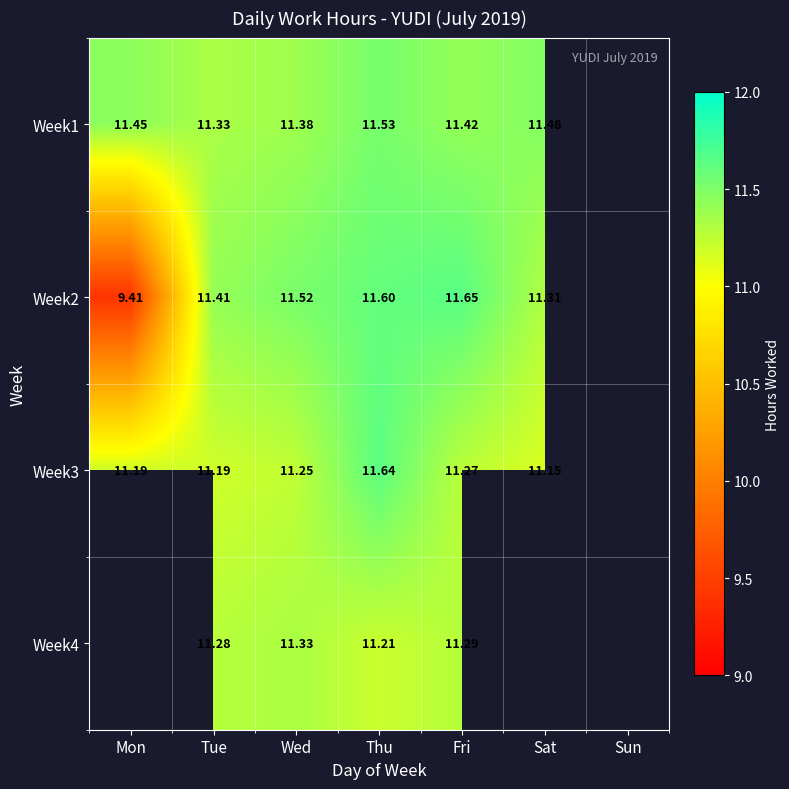

At which category is the sum across all series the highest?

Thu